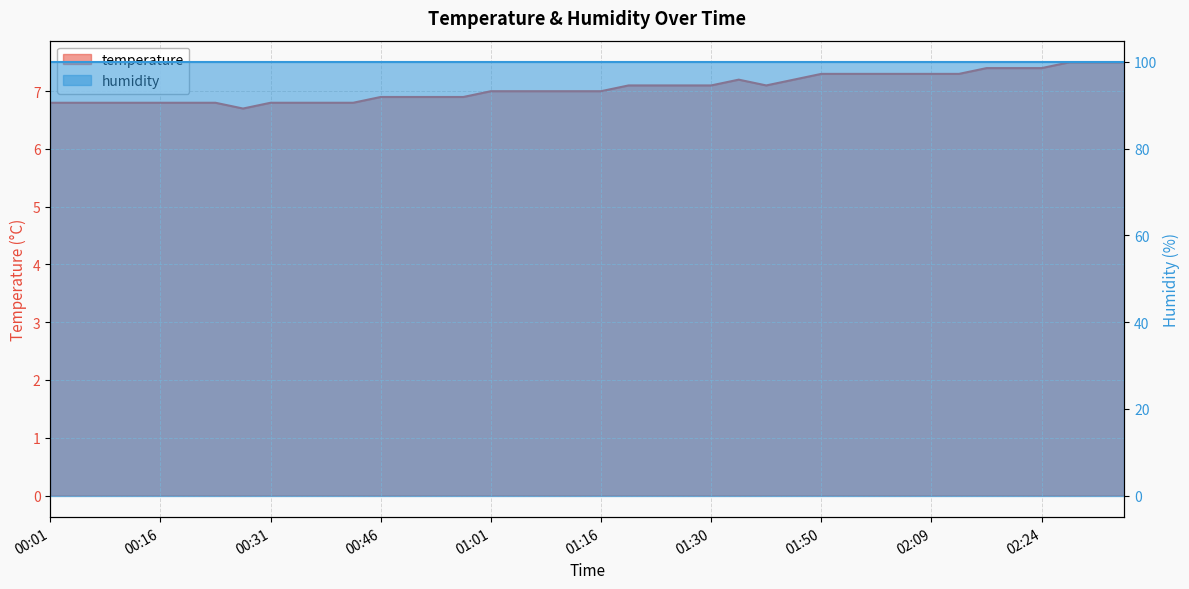

True or false: the data shows 7.0 at 01:08.

True